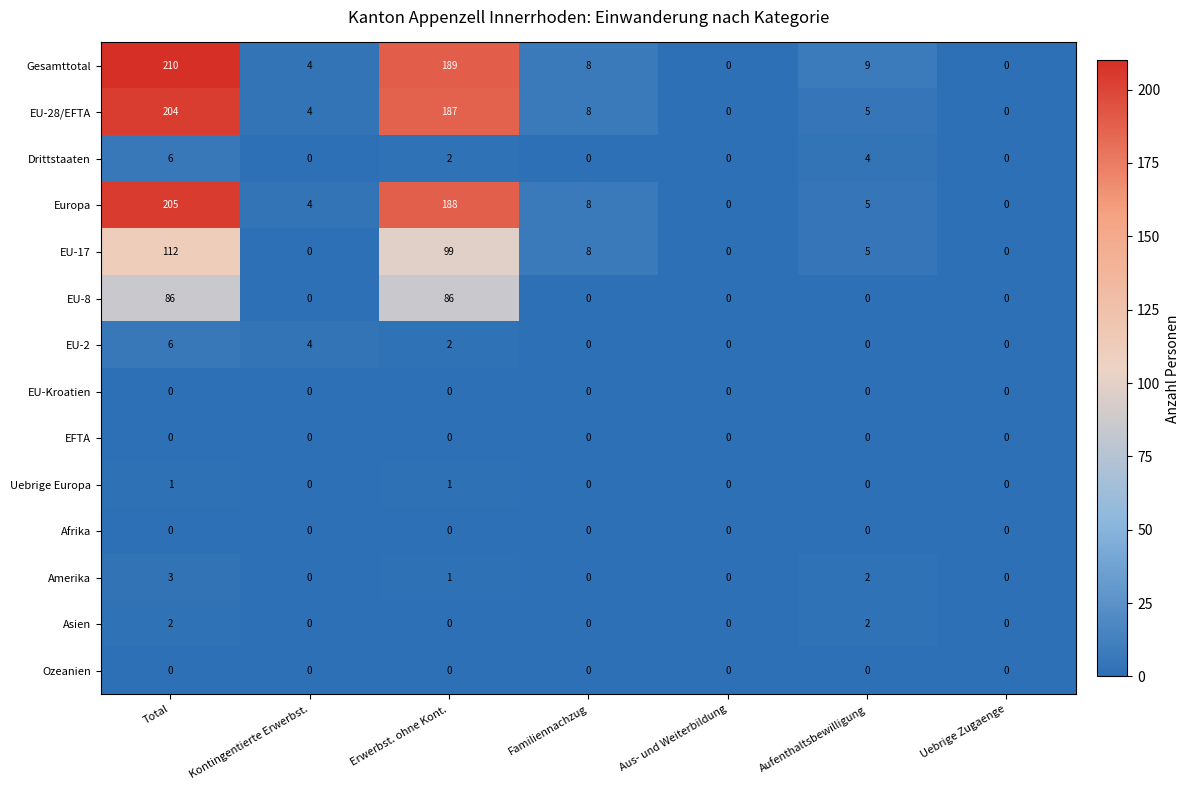

Which series has the largest total across all categories?

Gesamttotal